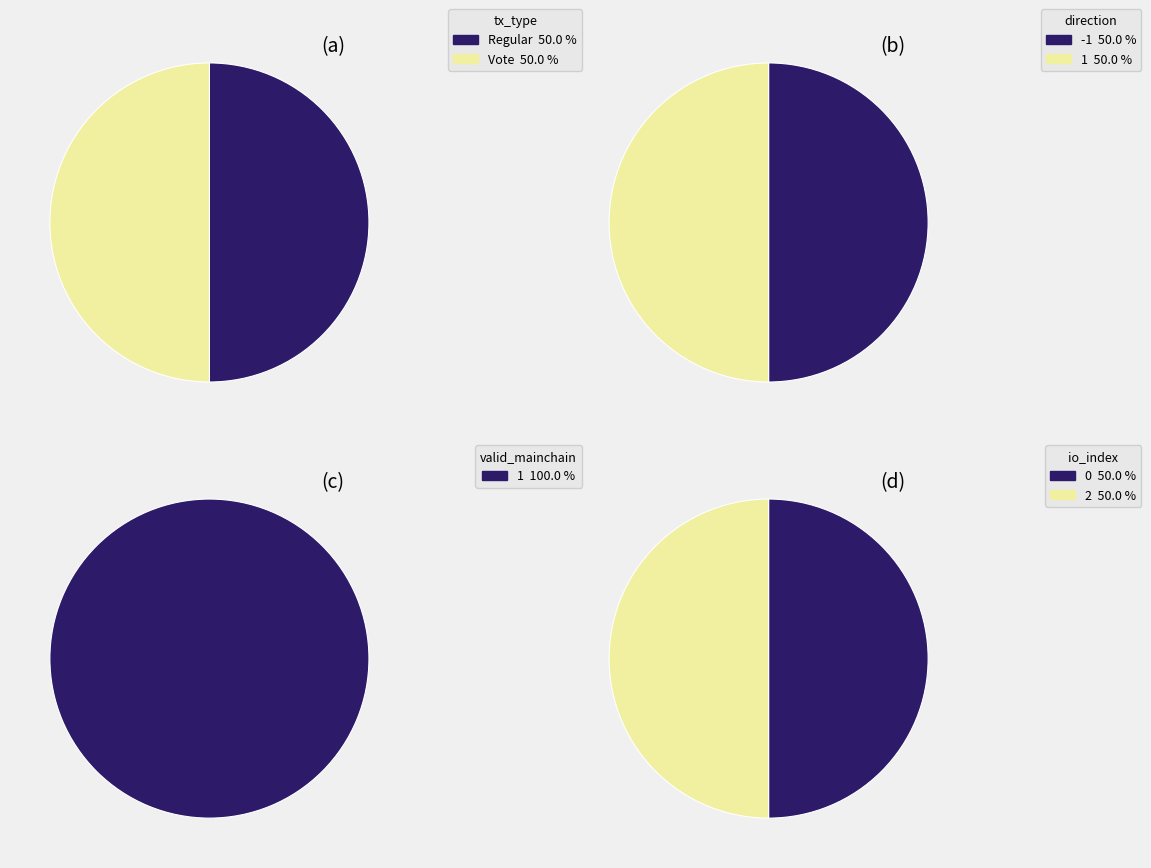

Is there any slice that represents more than half of the pie?

No